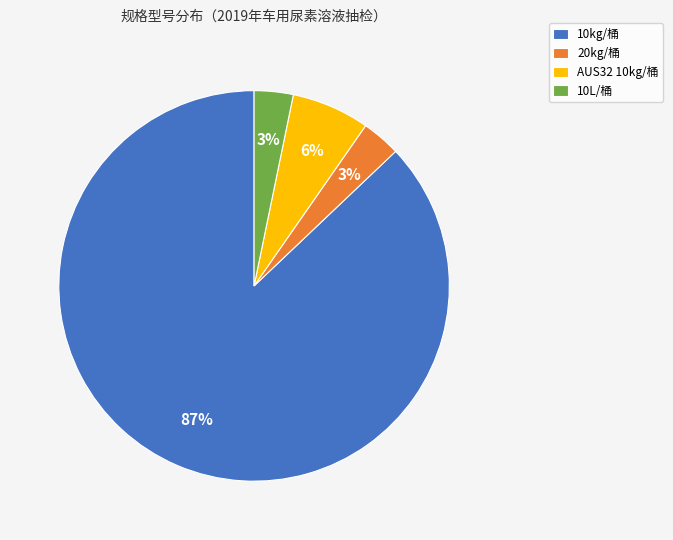

To the nearest percent, what is the difference between the AUS32 10kg/桶 and 20kg/桶 slice percentages?

3%